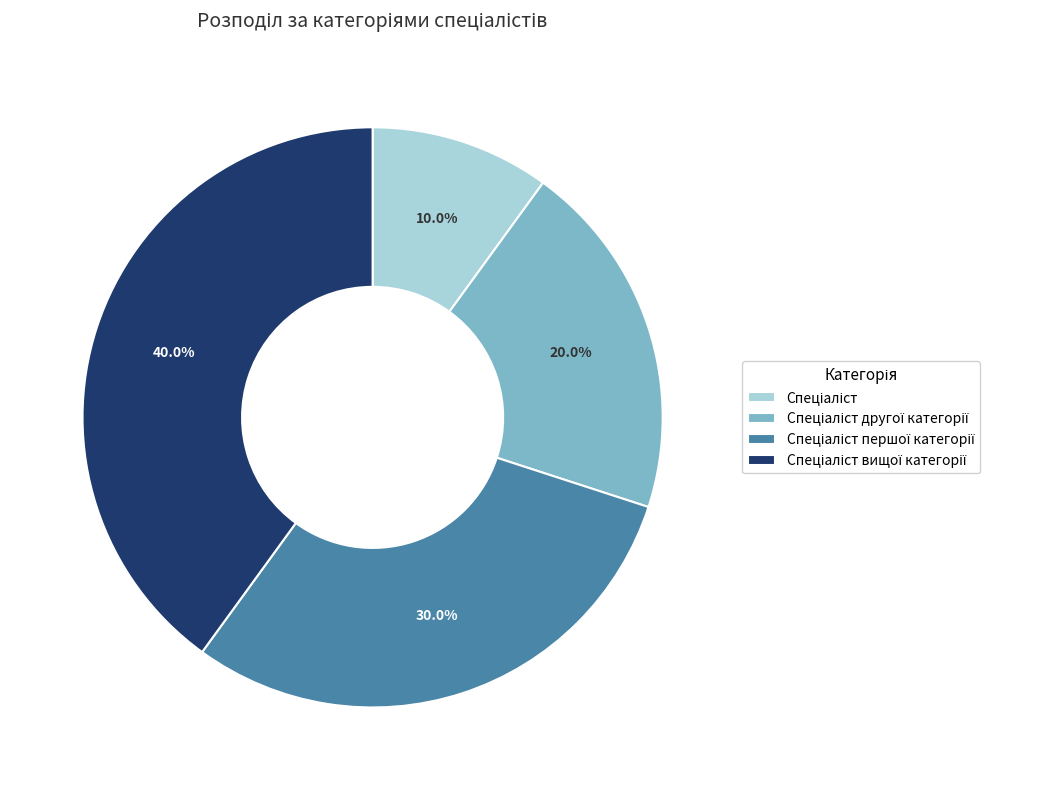

Is there a majority slice in this chart?

No